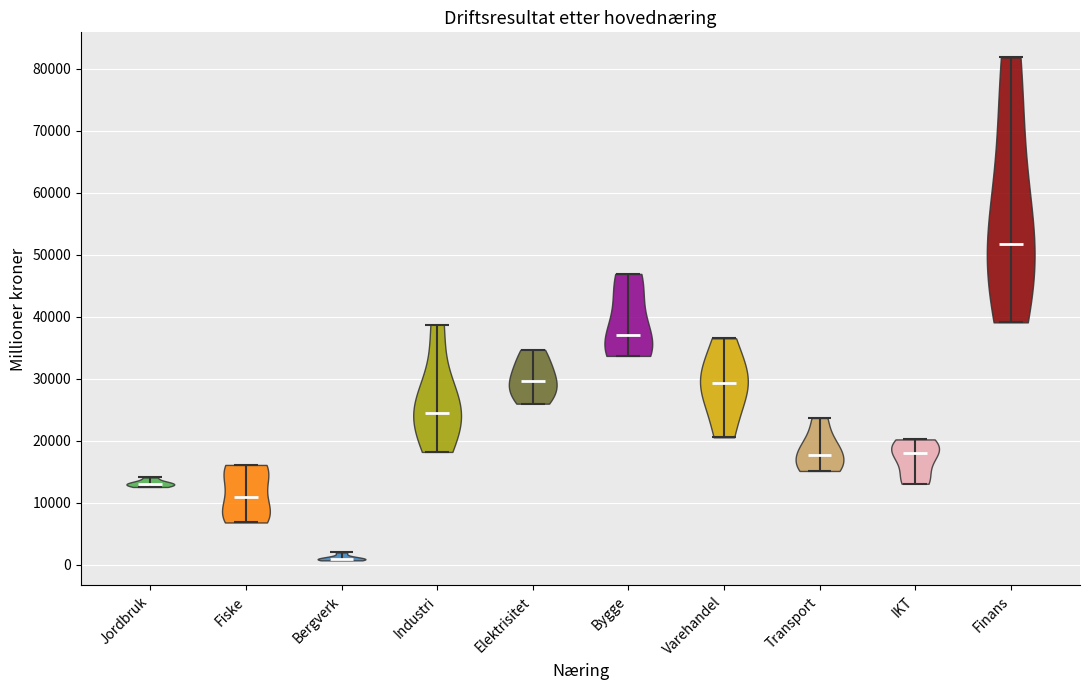

What is the lowest point the violin for IKT reaches on the y-axis? The values are not printed on the chart, so give them approximately, as read against the axis.

13000